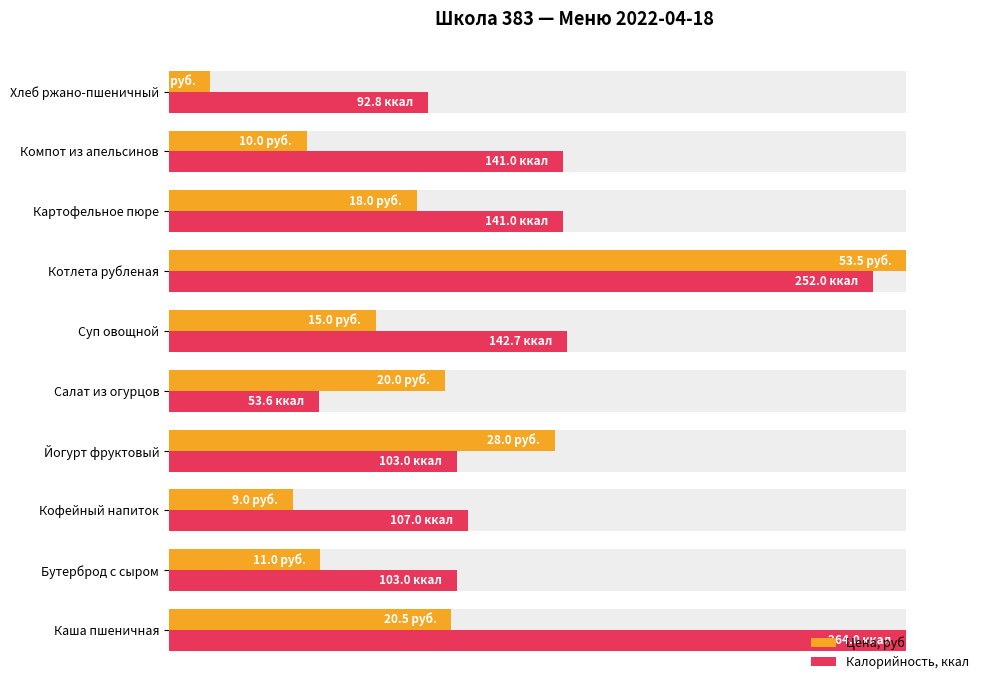

The value of Калорийность, ккал at Каша пшеничная is 161.8. True or false?

False